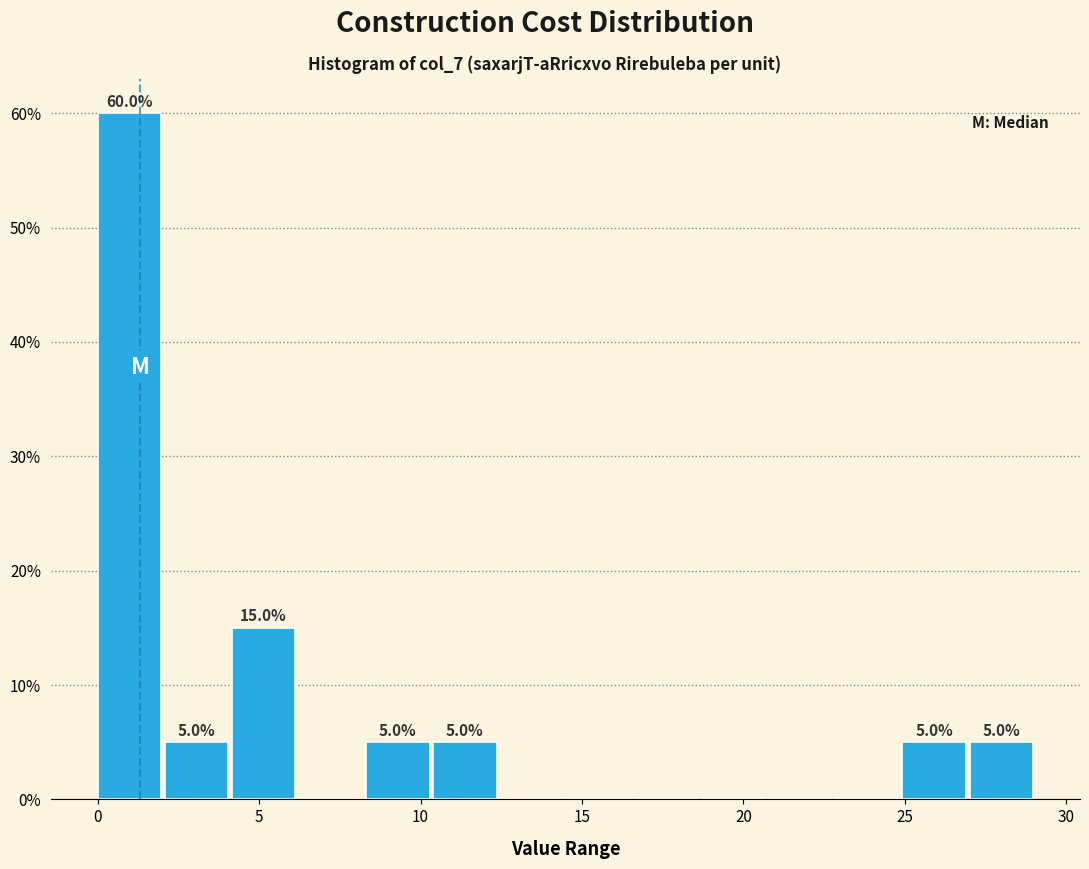

Which range on the x-axis has the tallest bar?

0.0 to 2.0